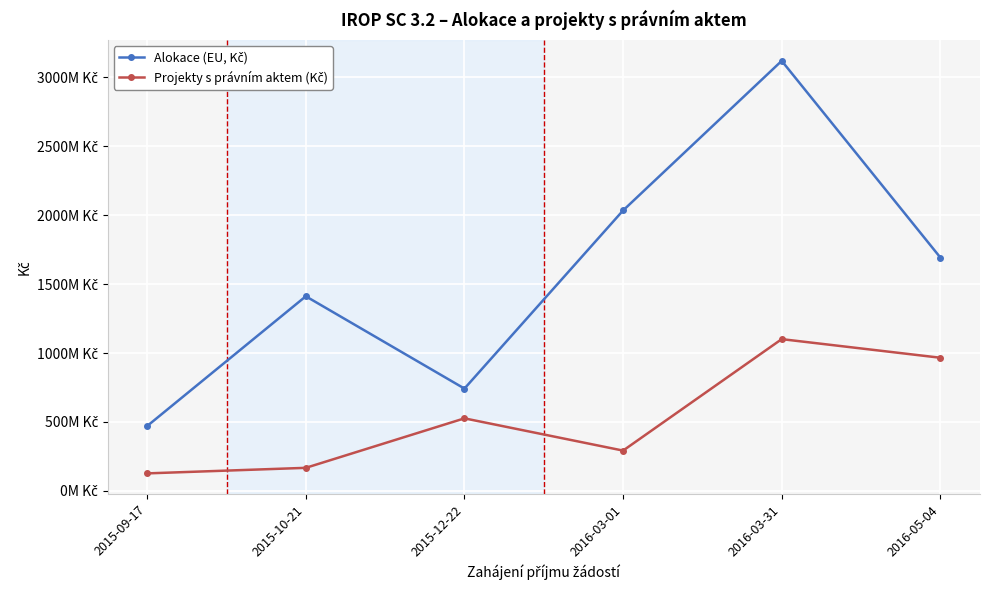

At which label does Projekty s právním aktem (Kč) reach its peak?

2016-03-31